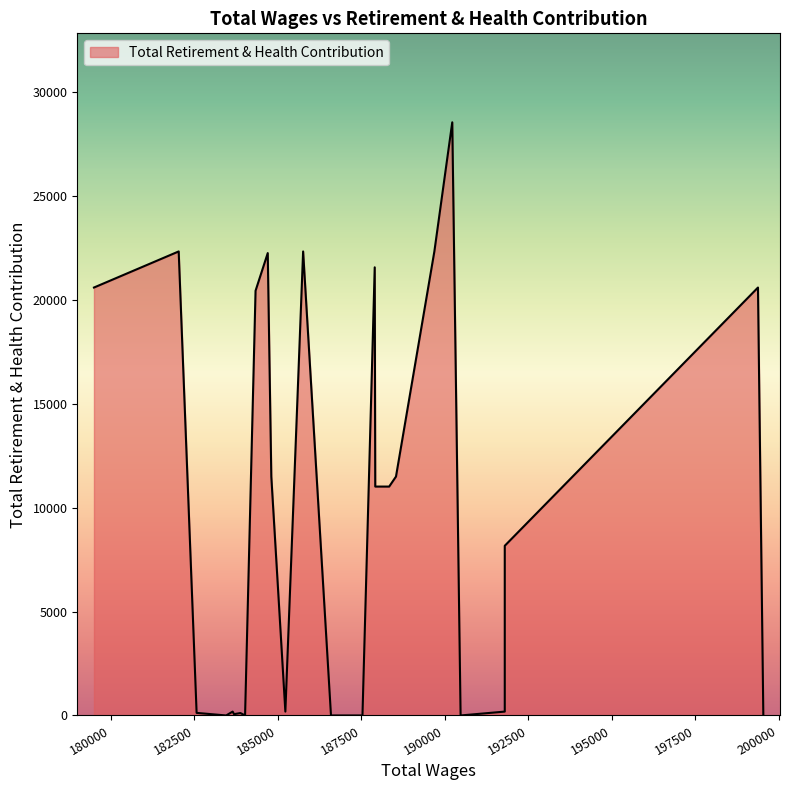

How many data points are less than 11011?

13